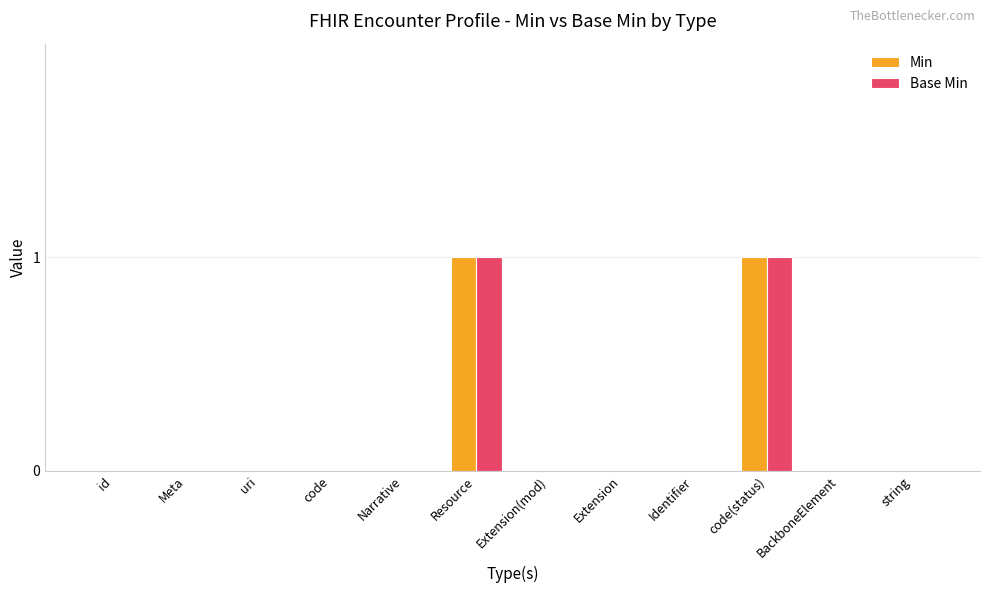

What are all the series names shown in the legend?

Min, Base Min